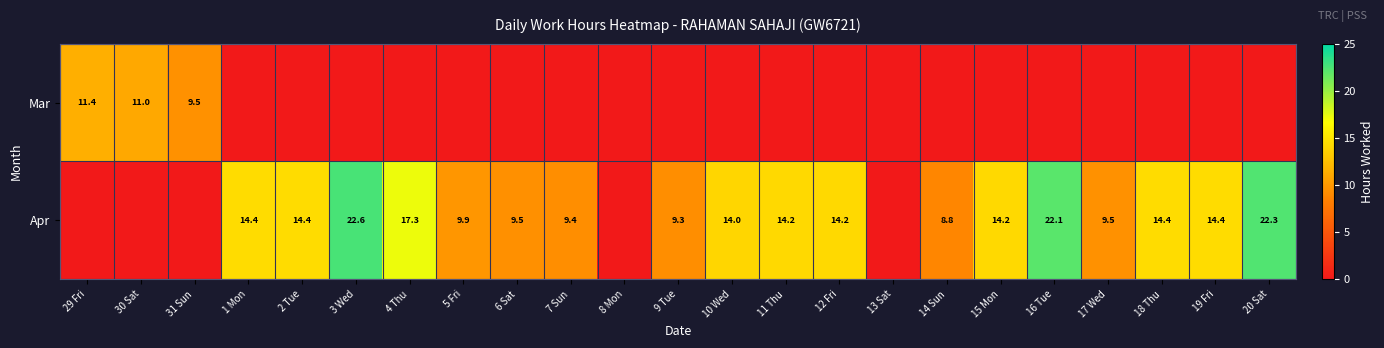

Is it true that Apr equals 6.4 at 7 Sun?

False